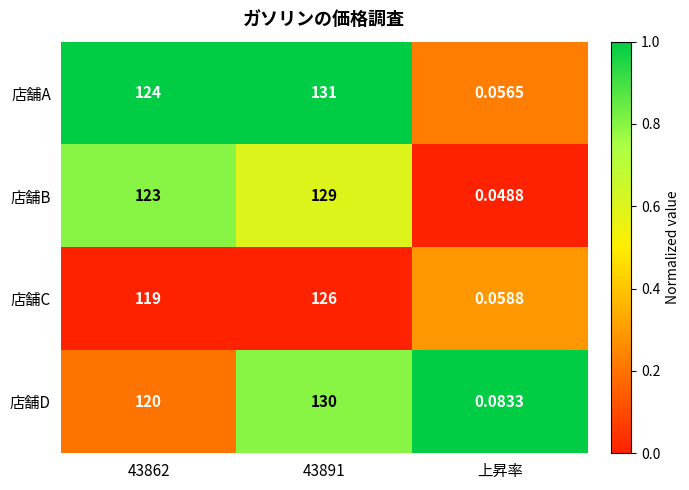

Which series has the widest spread of values?

店舗A